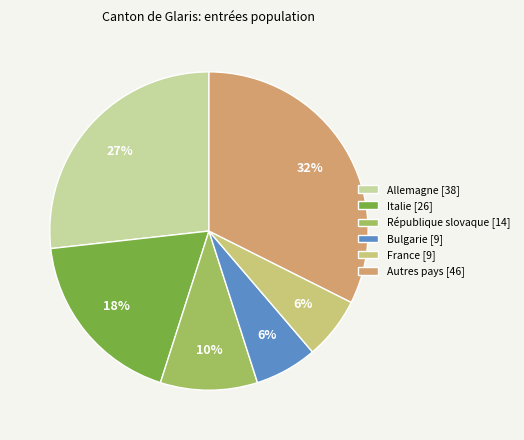

Is there a majority slice in this chart?

No